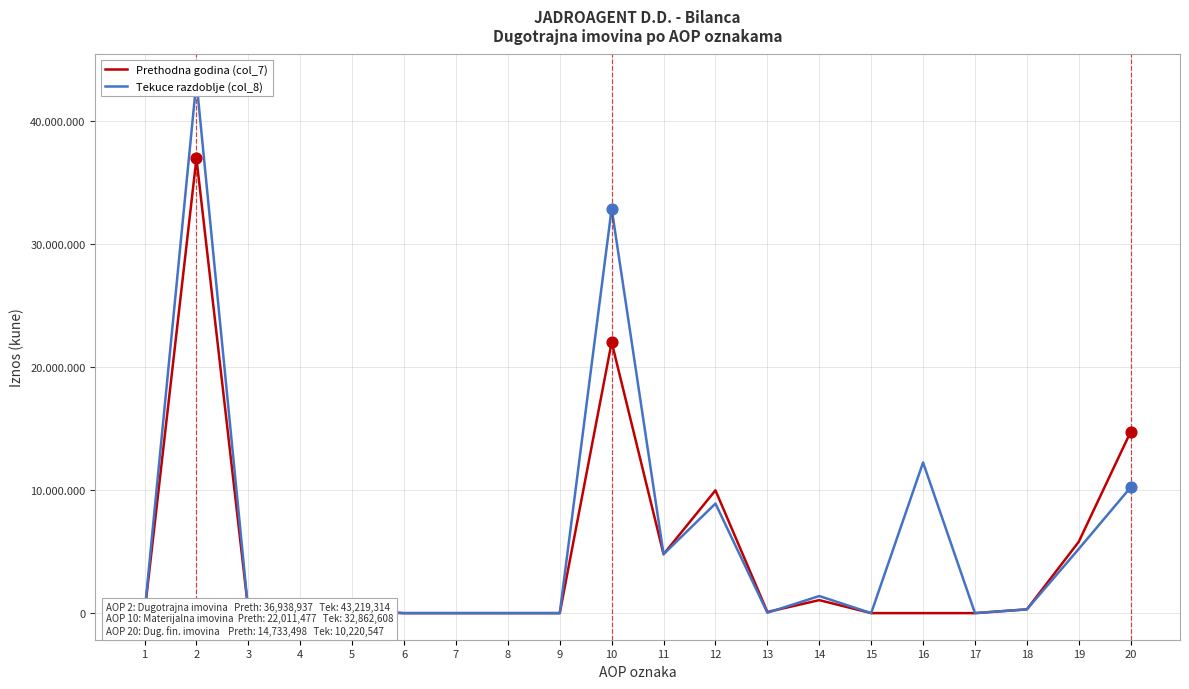

Which series contains the highest Y value?

Tekuce razdoblje (col_8)